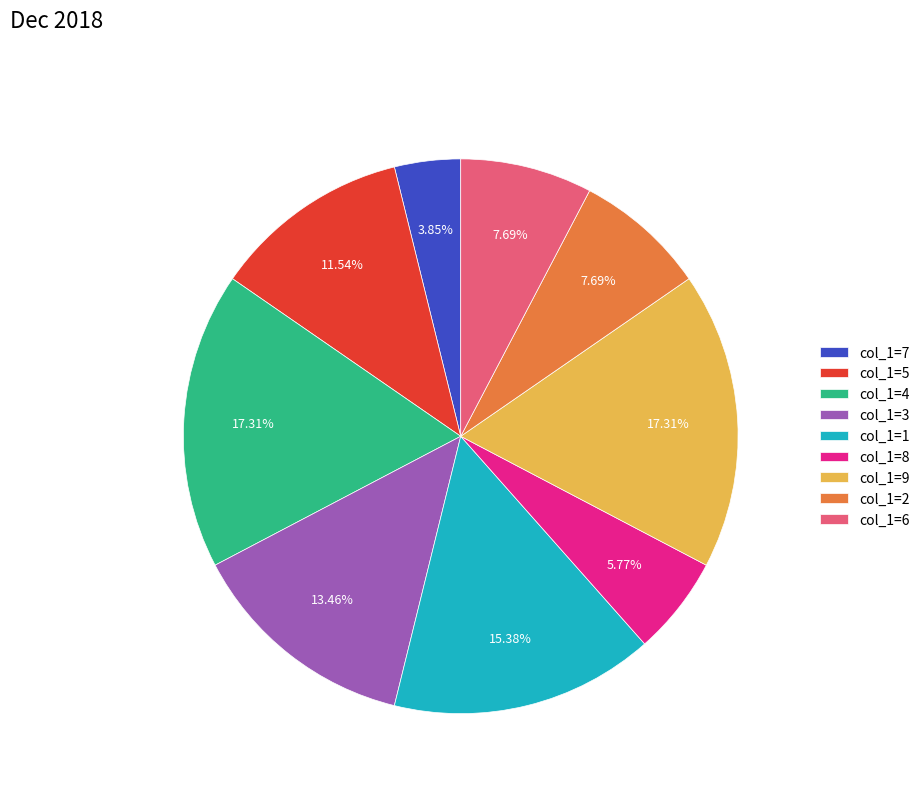

Which category has the smallest portion of the pie?

col_1=7